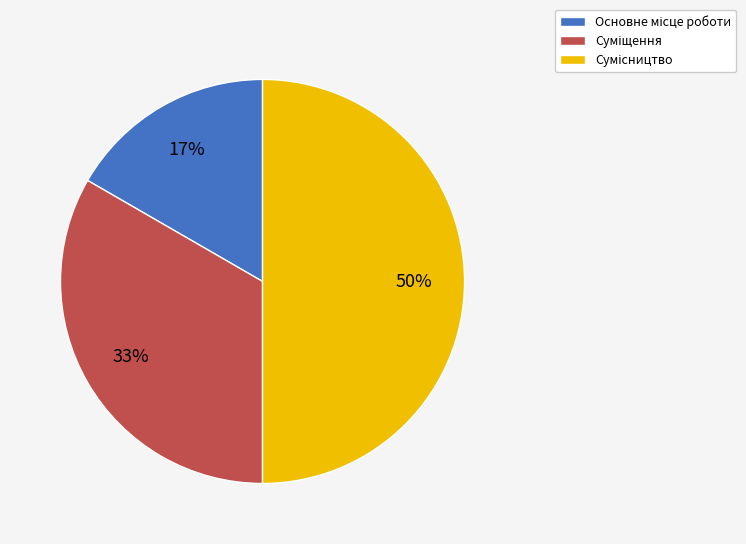

How many segments does this pie chart have?

3